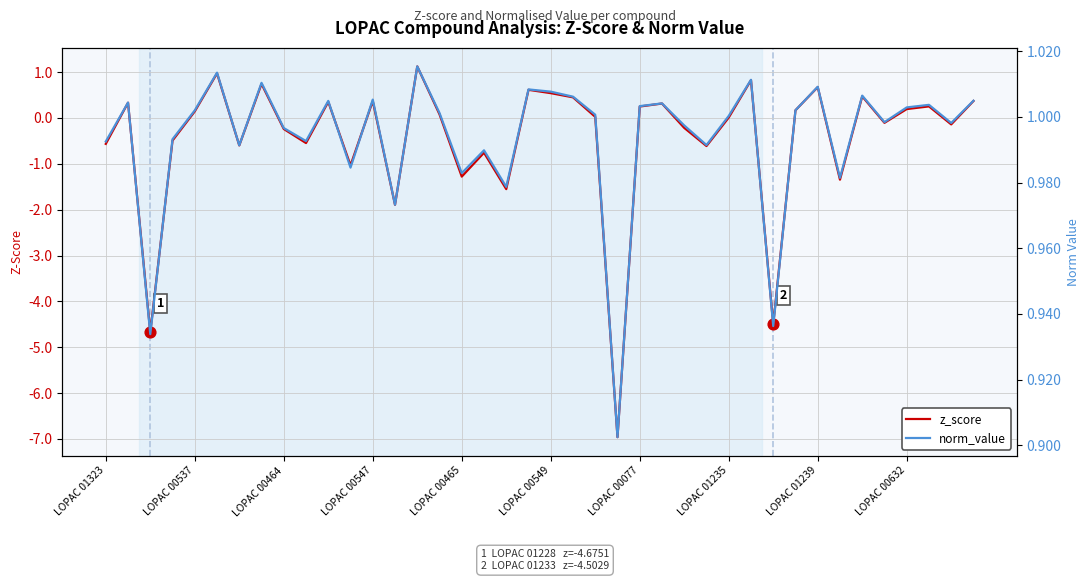

What are all the series names shown in the legend?

z_score, norm_value